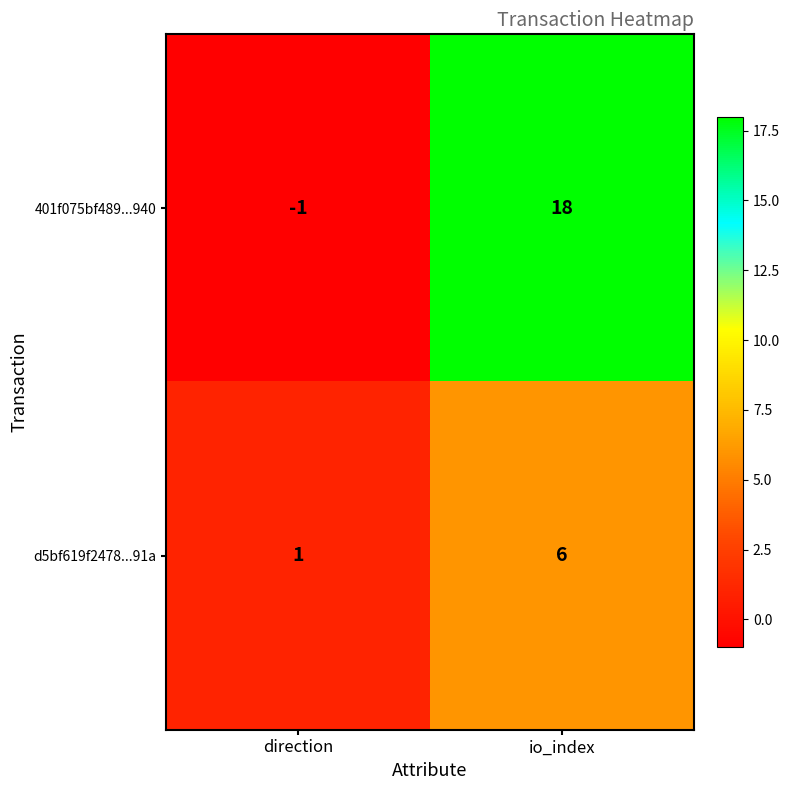

Read the d5bf619f2478...91a value at io_index.

6